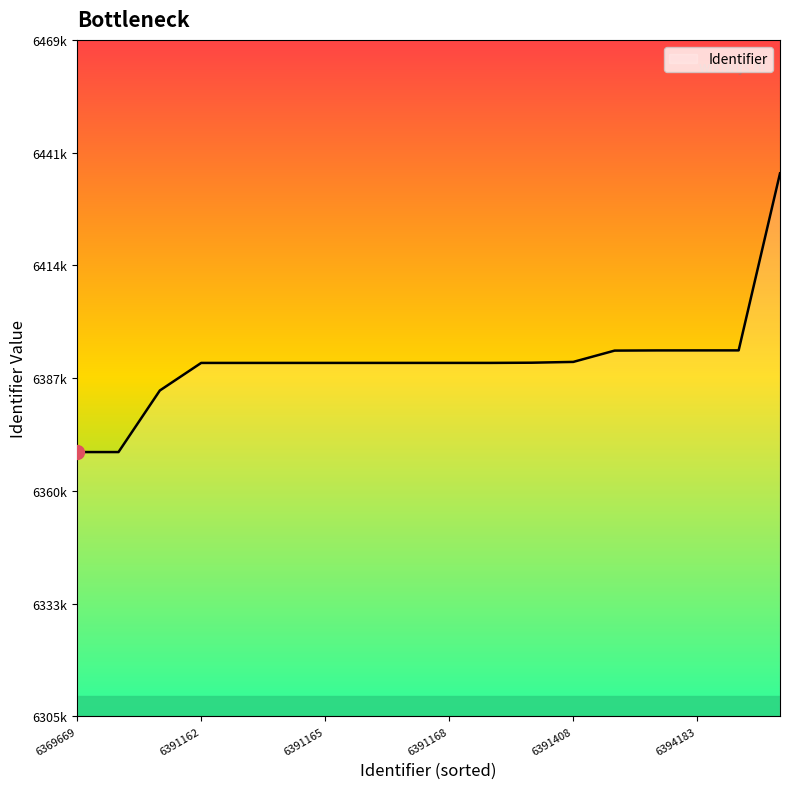

Does the chart have visible grid lines?

No